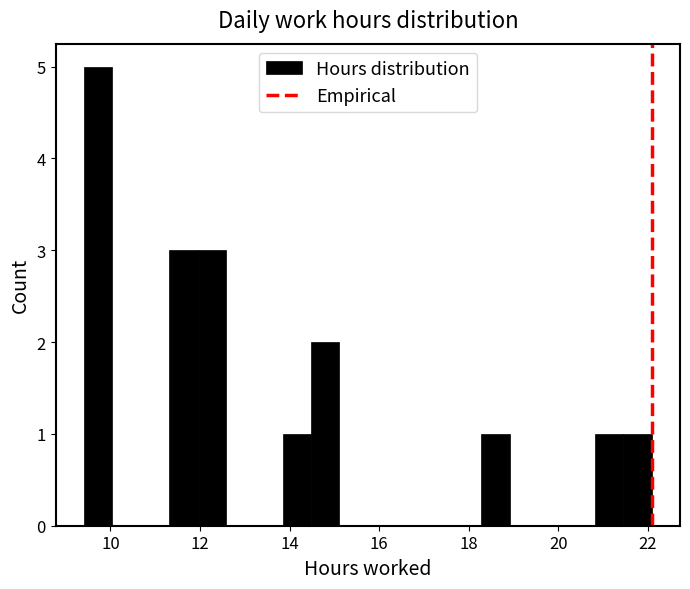

Read against the x-axis, roughly where is the centre of the tallest bar?

9.8